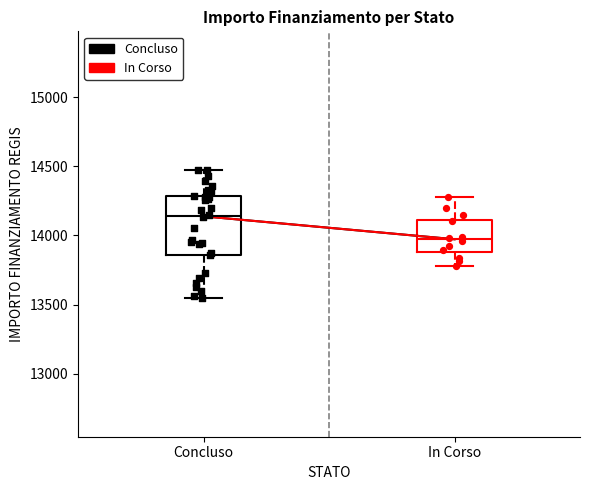

Where is the lower edge of the box for In Corso on the y-axis? The values are not printed on the chart, so give them approximately, as read against the axis.

13900